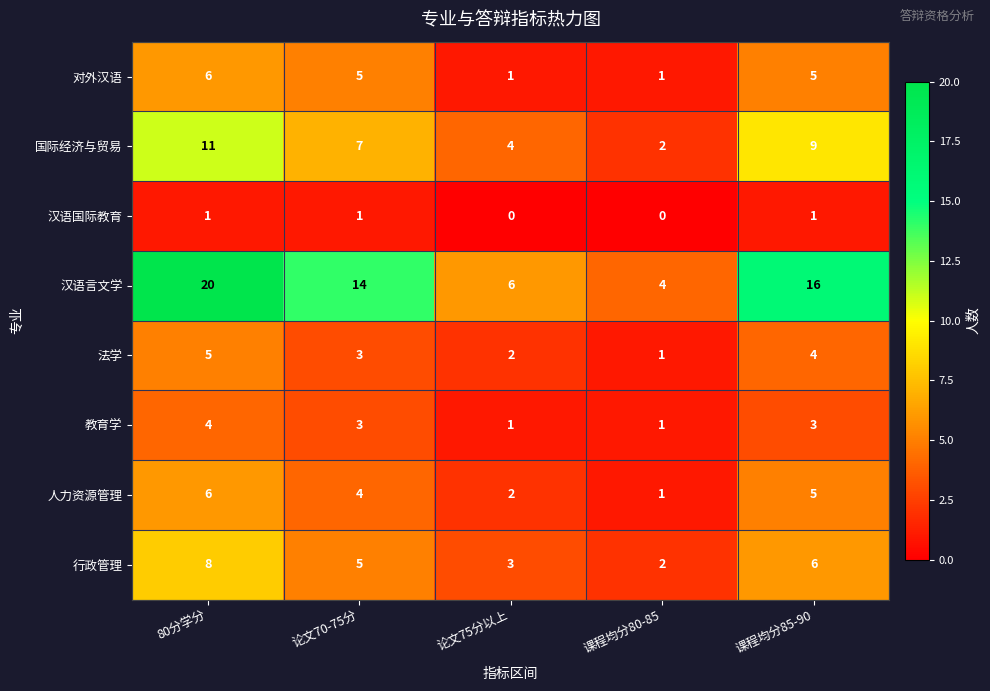

Which category has the highest value in the 人力资源管理 series?

80分学分